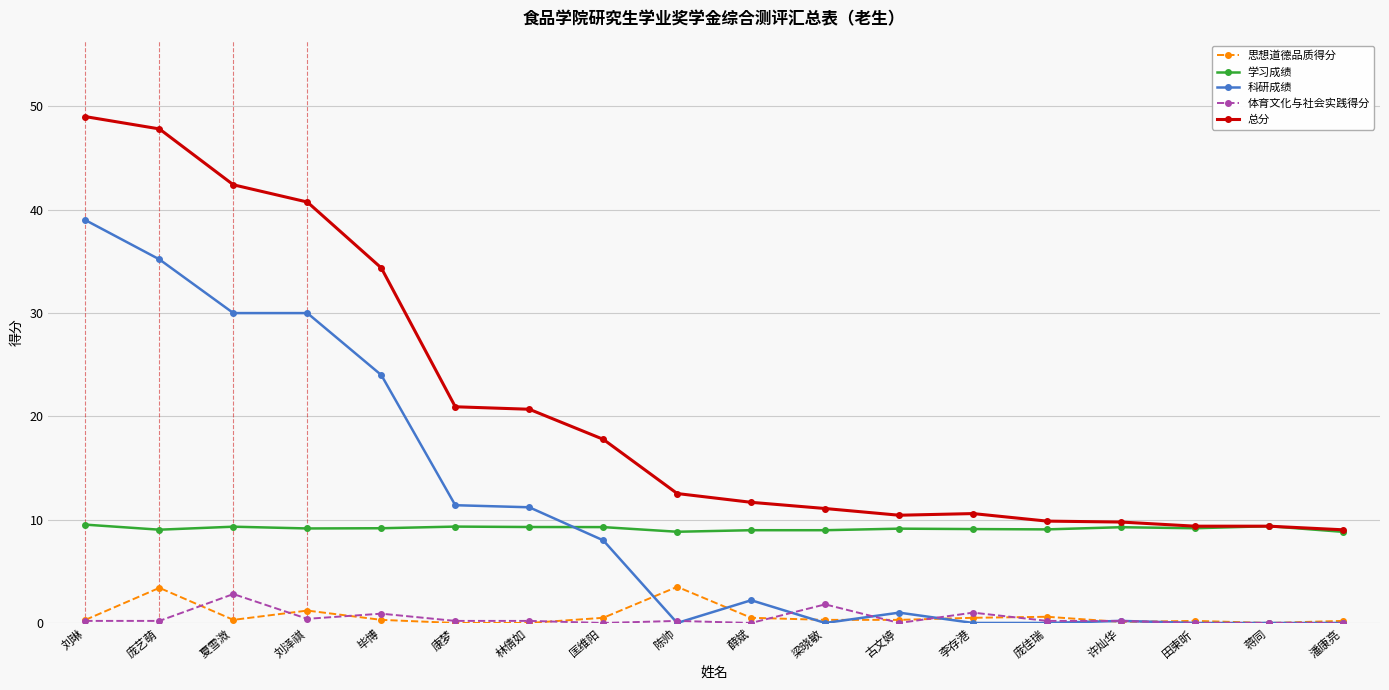

What position from the left is 许灿华?

15